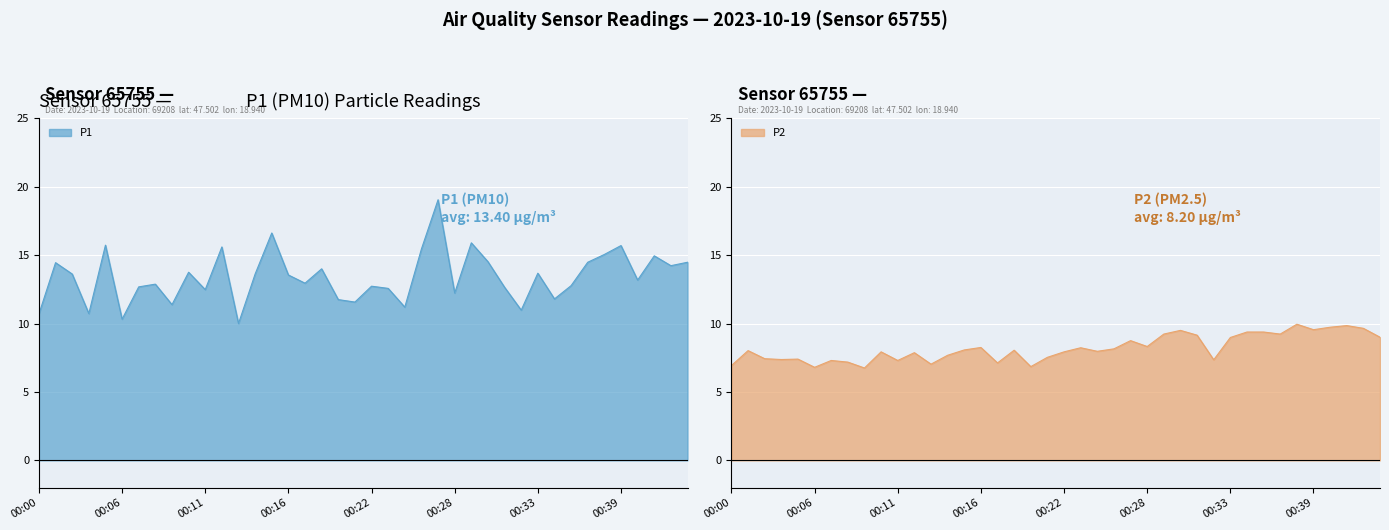

Reading left to right, transcribe all the data shown in this chart.

P1: 10.7	14.4	13.6	10.7	15.7	10.3	12.7	12.9	11.4	13.8	12.5	15.6	10.0	13.6	16.6	13.6	12.9	14.0	11.8	11.6	12.7	12.6	11.2	15.4	19.1	12.2	15.9	14.5	12.7	11.0	13.7	11.8	12.8	14.5	15.1	15.7	13.2	14.9	14.2	14.5
P2: 6.9	8.0	7.4	7.4	7.4	6.8	7.3	7.2	6.8	7.9	7.3	7.9	7.0	7.7	8.1	8.2	7.1	8.1	6.8	7.5	7.9	8.2	8.0	8.2	8.8	8.3	9.2	9.5	9.2	7.3	9.0	9.4	9.4	9.2	9.9	9.6	9.7	9.8	9.7	9.0